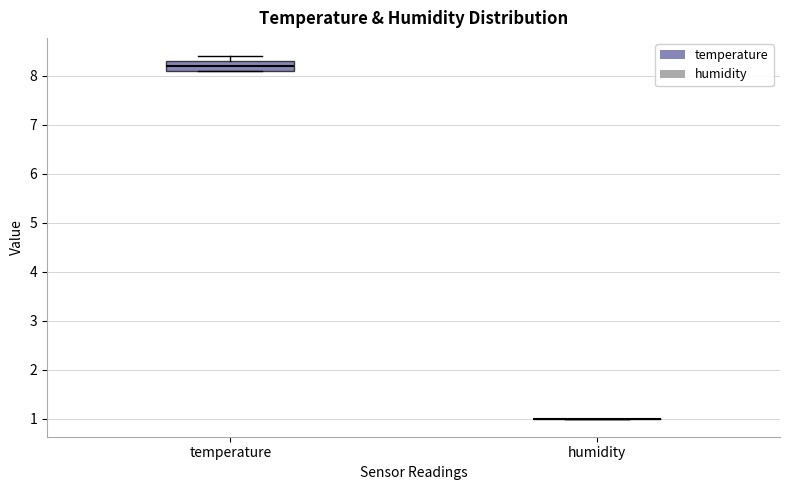

Where does the median line of the box for temperature sit on the y-axis? The values are not printed on the chart, so give them approximately, as read against the axis.

8.2